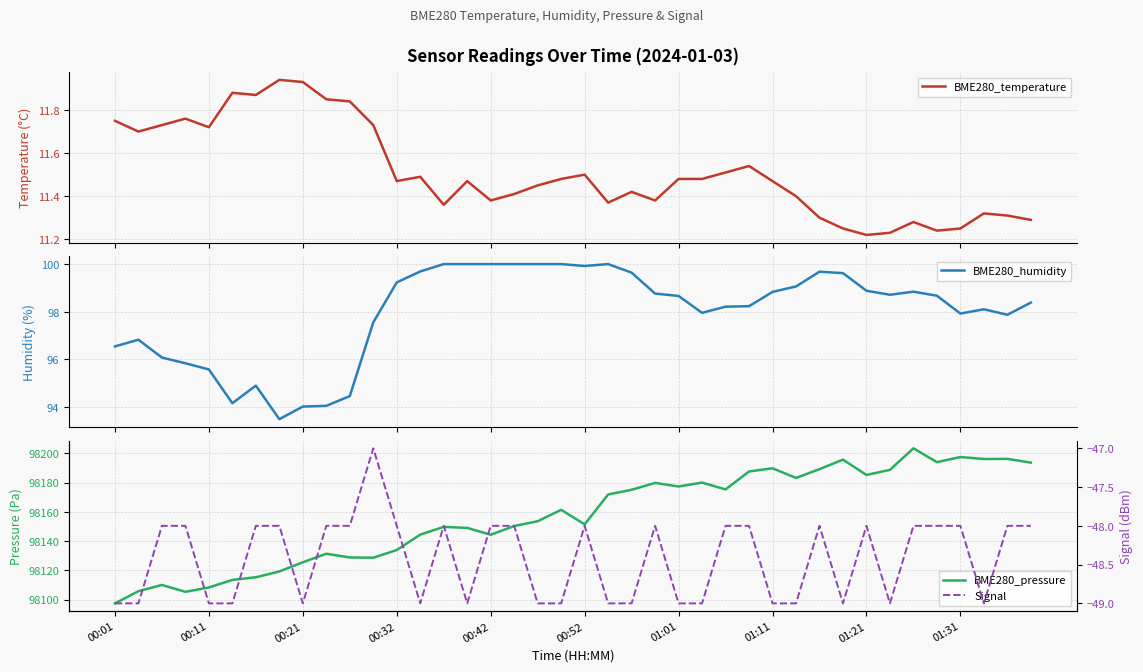

In BME280_humidity, how many points are higher than both neighbors (excluding endpoints)?

6